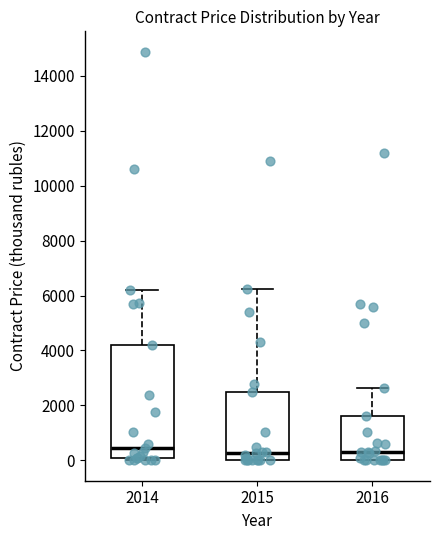

Reading left to right, read every box against the y-axis: the position of its median line, the range the box covers, and the ends of its whiskers. The values are not printed on the chart, so give them approximately, as read against the axis.

2014: median 400, box 0 to 4200, whiskers 0 (just below the box's lower edge) to 6200
2015: median 200, box 0 to 2400, whiskers 0 to 6200
2016: median 400, box 0 to 1600, whiskers 0 to 2600